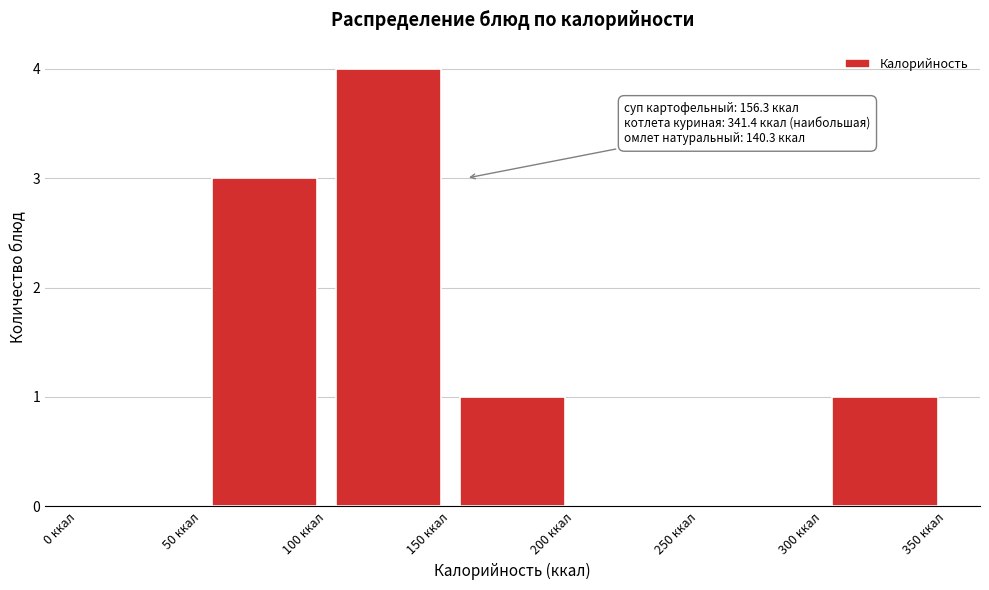

Over which range of the x-axis is the bar tallest?

100 to 150